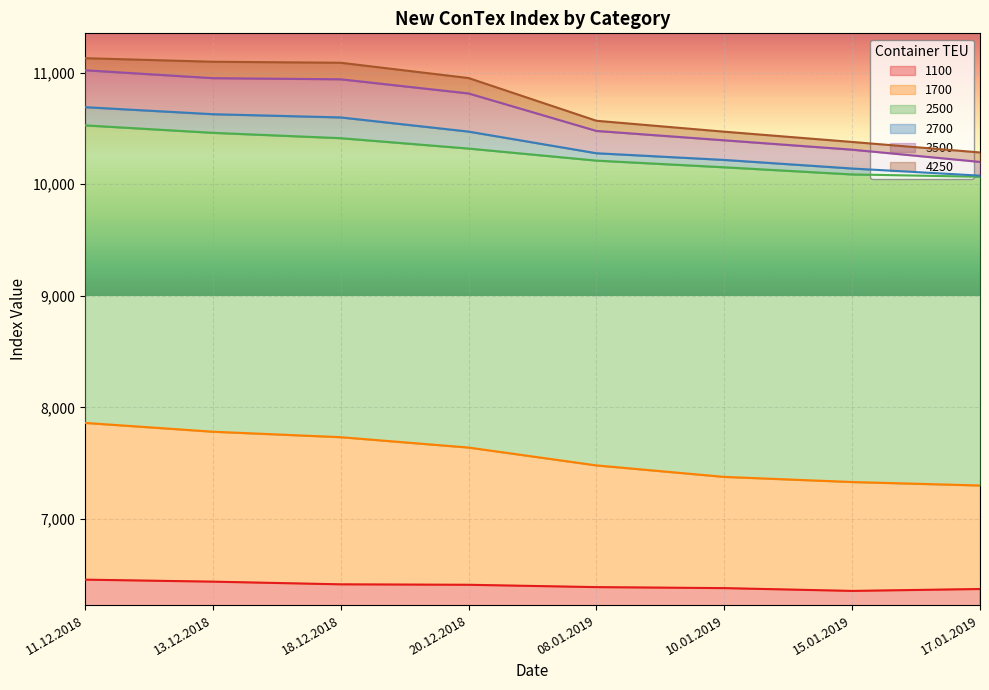

True or false: 1700 and 4250 intersect in this chart.

False